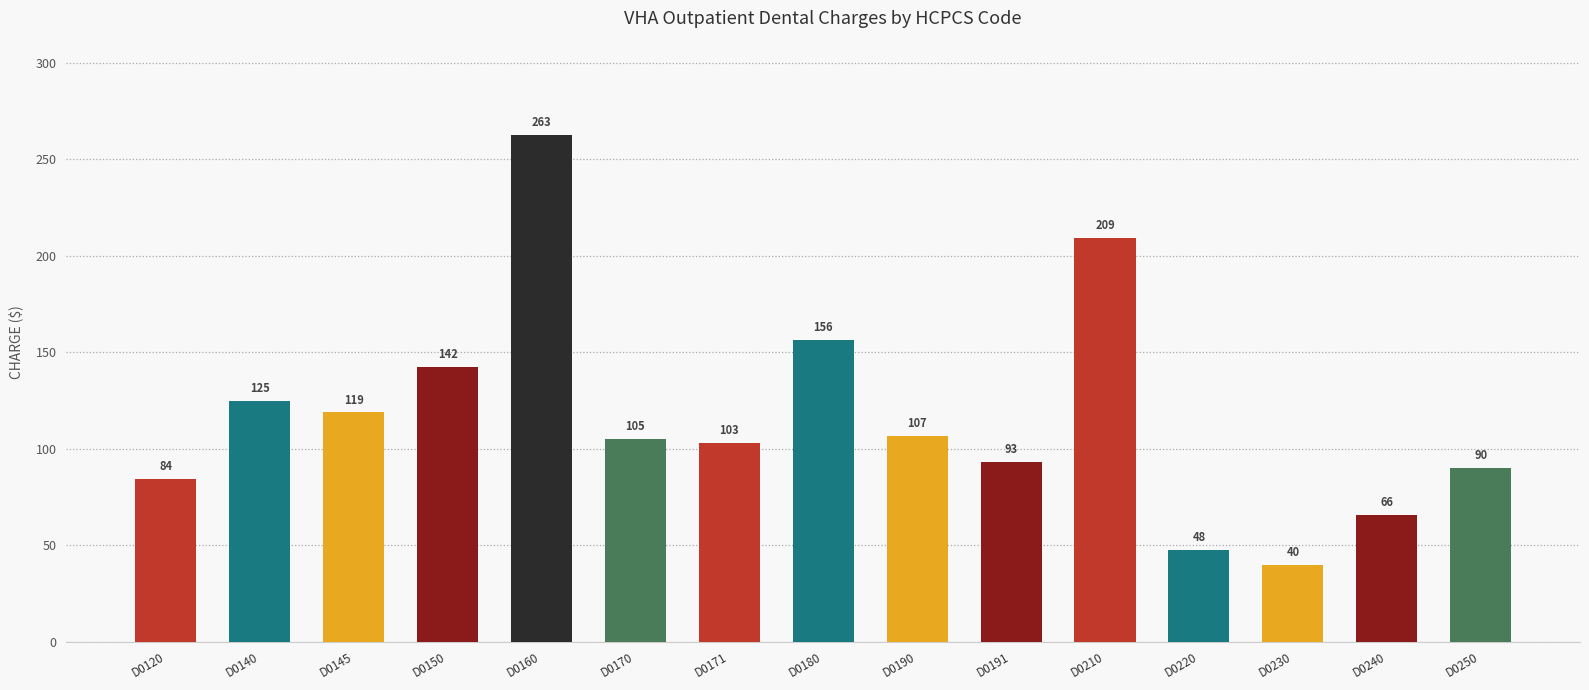

Which label corresponds to the largest value in the chart?

D0160